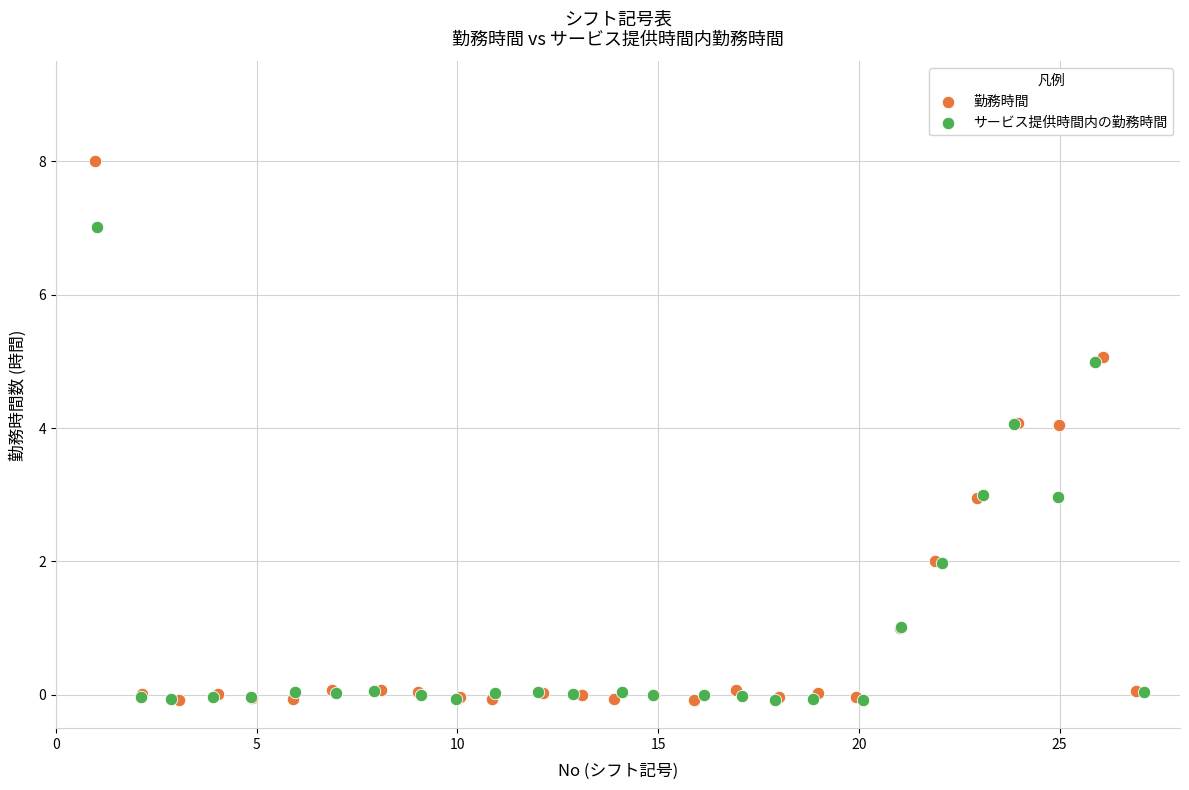

Which series reaches the maximum Y coordinate?

勤務時間